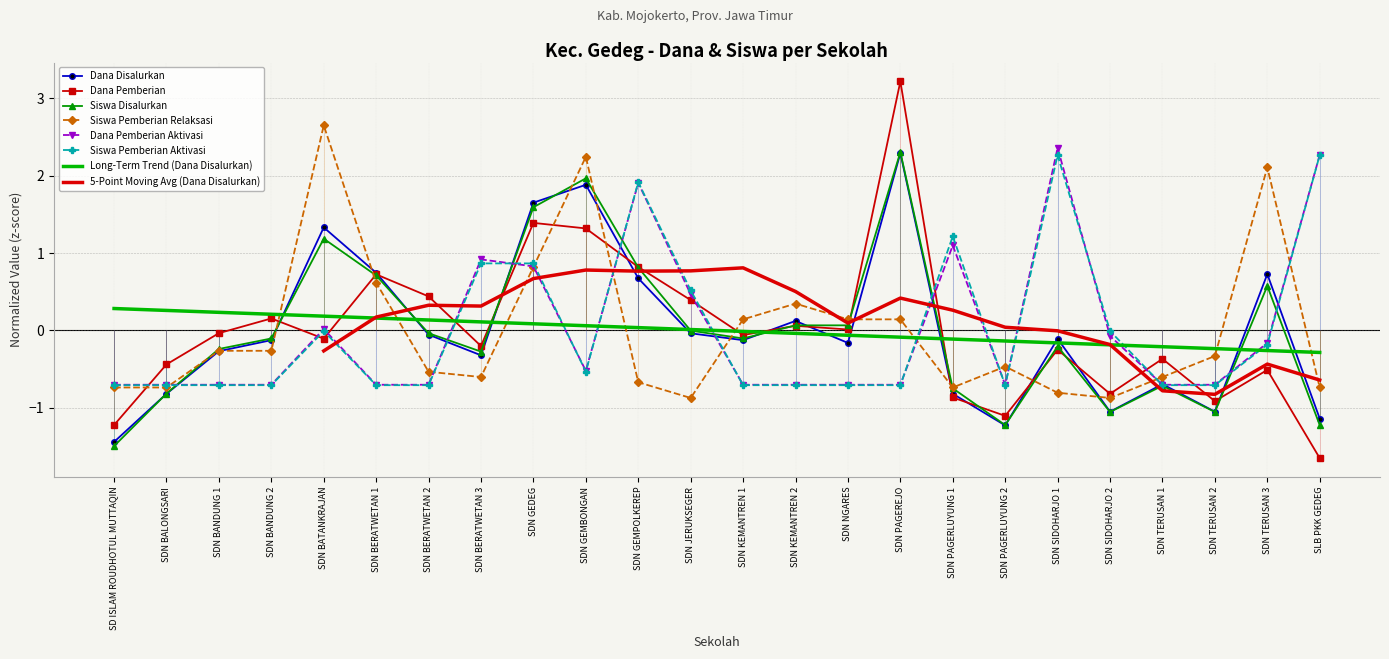

At SDN BANDUNG 2, list the series in order from largest to smallest.

Dana Pemberian, Siswa Disalurkan, Dana Disalurkan, Siswa Pemberian Relaksasi, Dana Pemberian Aktivasi, Siswa Pemberian Aktivasi